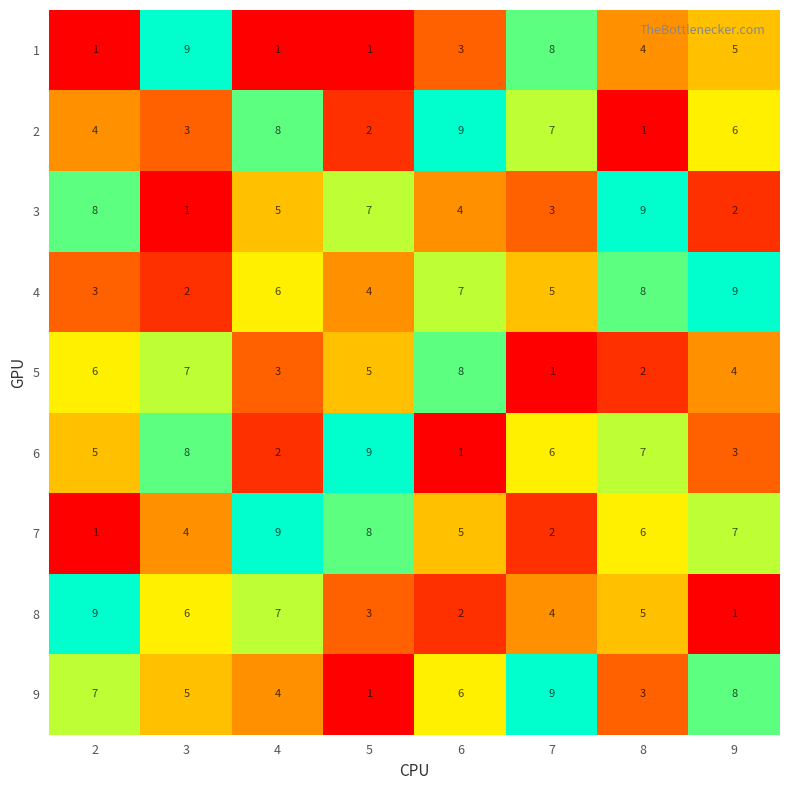

What is the maximum value for 2?

9